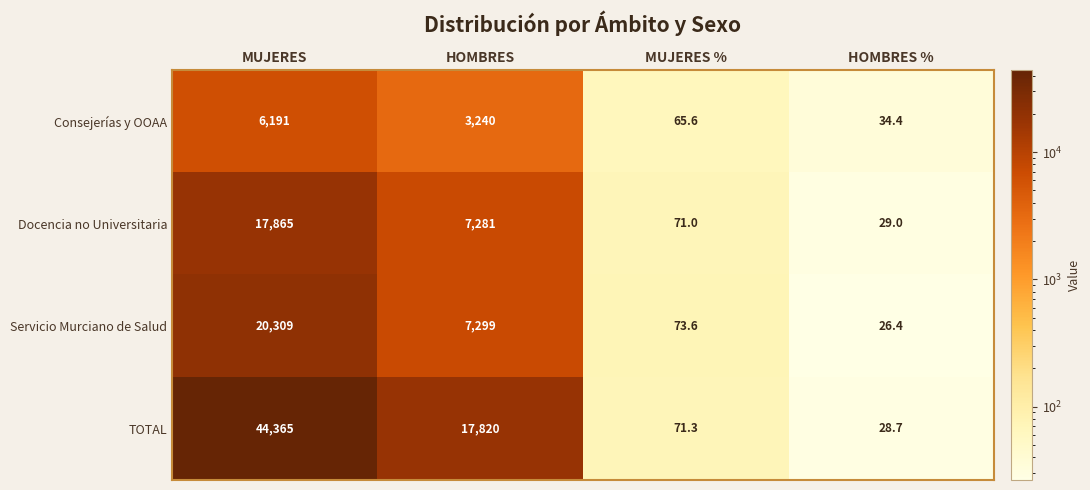

What is the difference between the Consejerías y OOAA values at MUJERES and MUJERES %?

6125.4